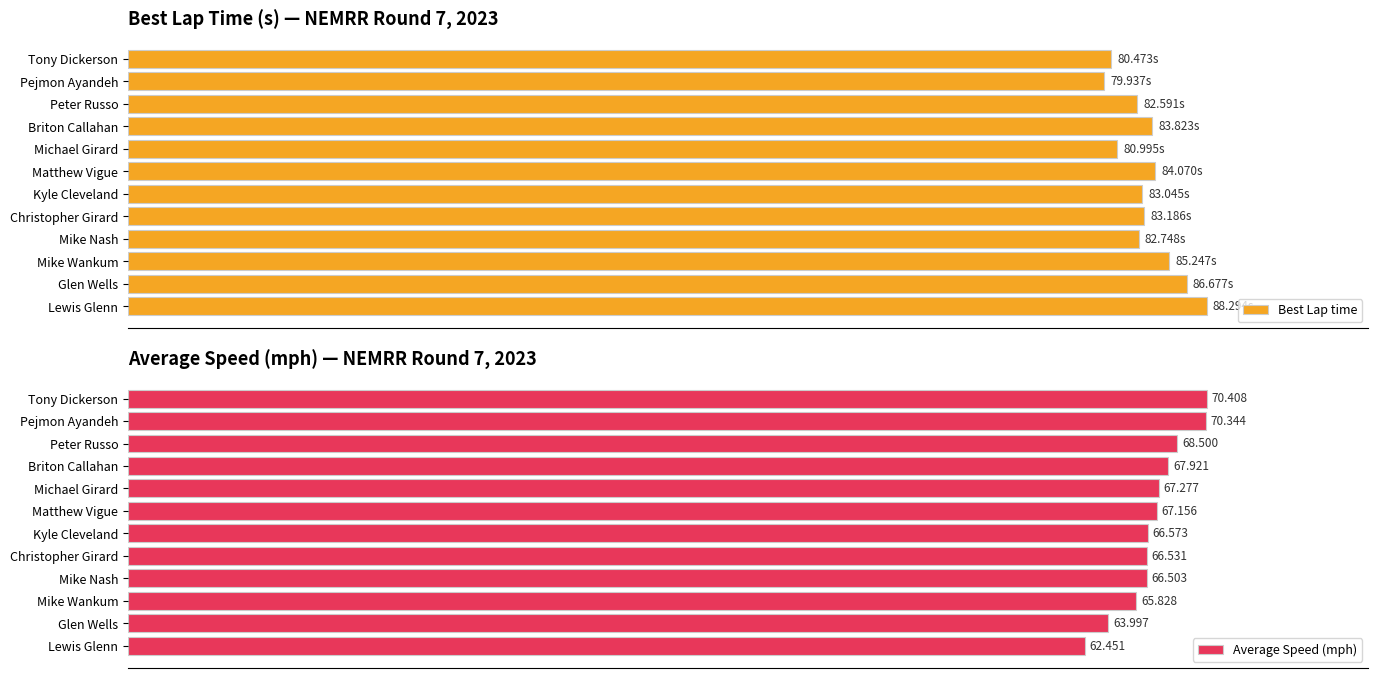

What is the maximum value for Best Lap time?

88.3